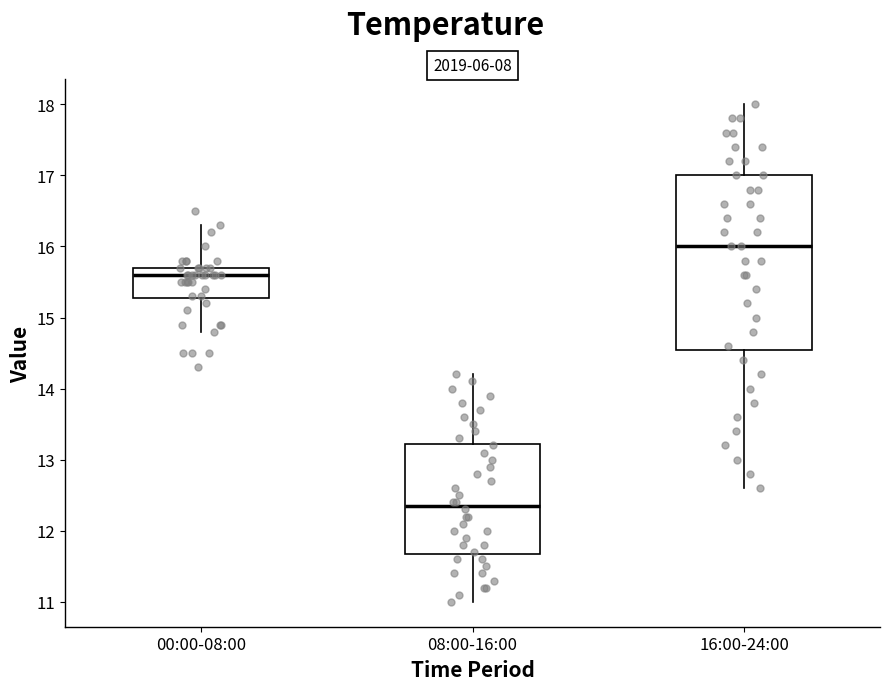

Reading left to right, read every box against the y-axis: the position of its median line, the range the box covers, and the ends of its whiskers. The values are not printed on the chart, so give them approximately, as read against the axis.

00:00-08:00: median 15.6, box 15.3 to 15.7, whiskers 14.8 to 16.3
08:00-16:00: median 12.4, box 11.7 to 13.2, whiskers 11.0 to 14.2
16:00-24:00: median 16.0, box 14.6 to 17.0, whiskers 12.6 to 18.0